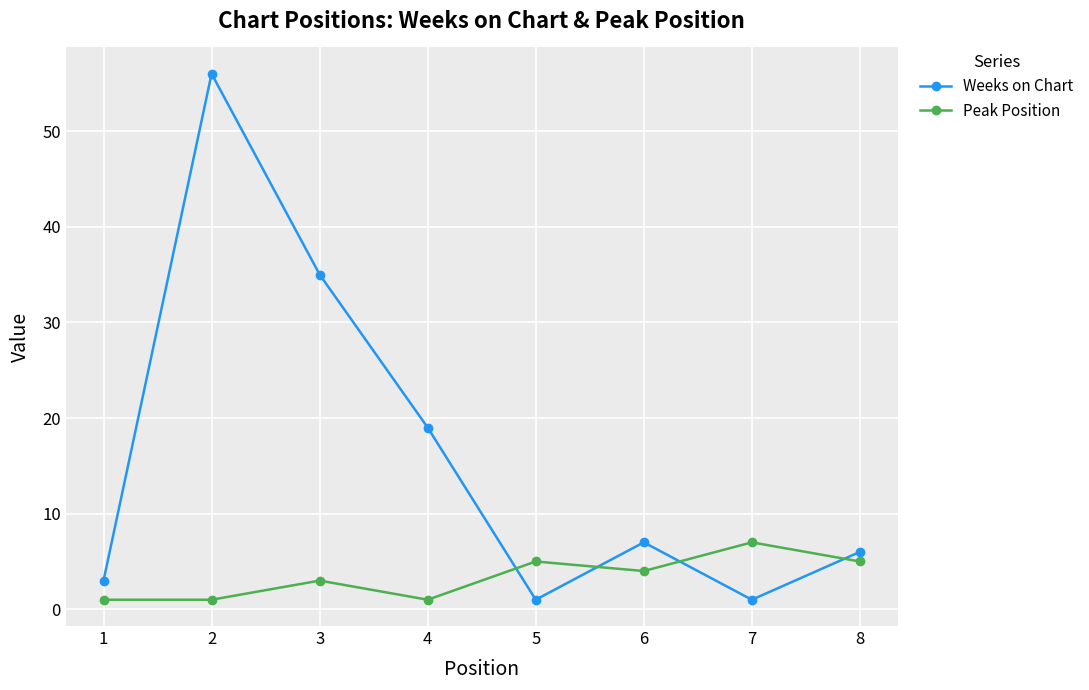

Count the number of categories in the chart.

8